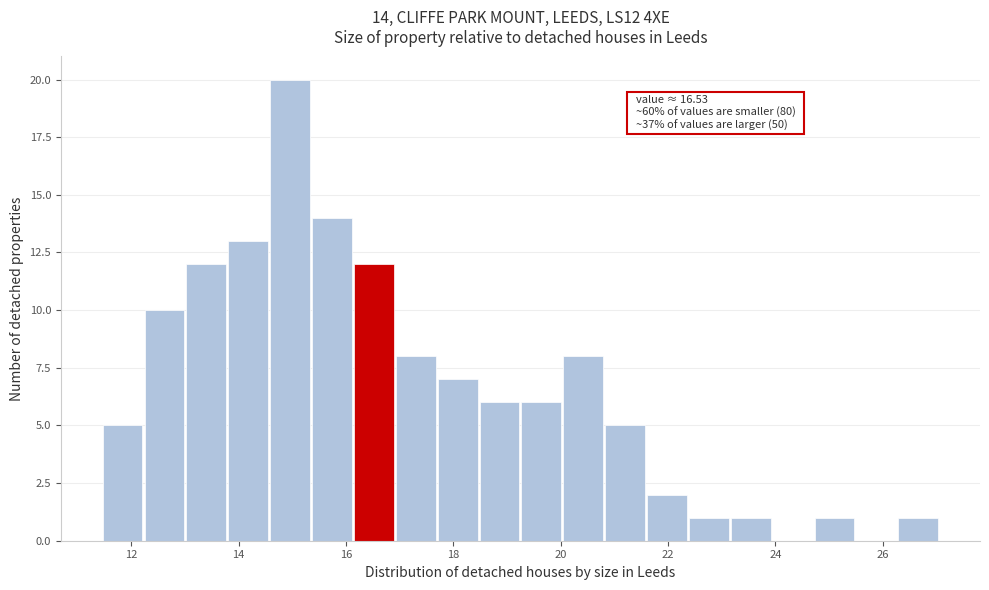

Read against the x-axis, roughly where is the centre of the tallest bar?

15.0